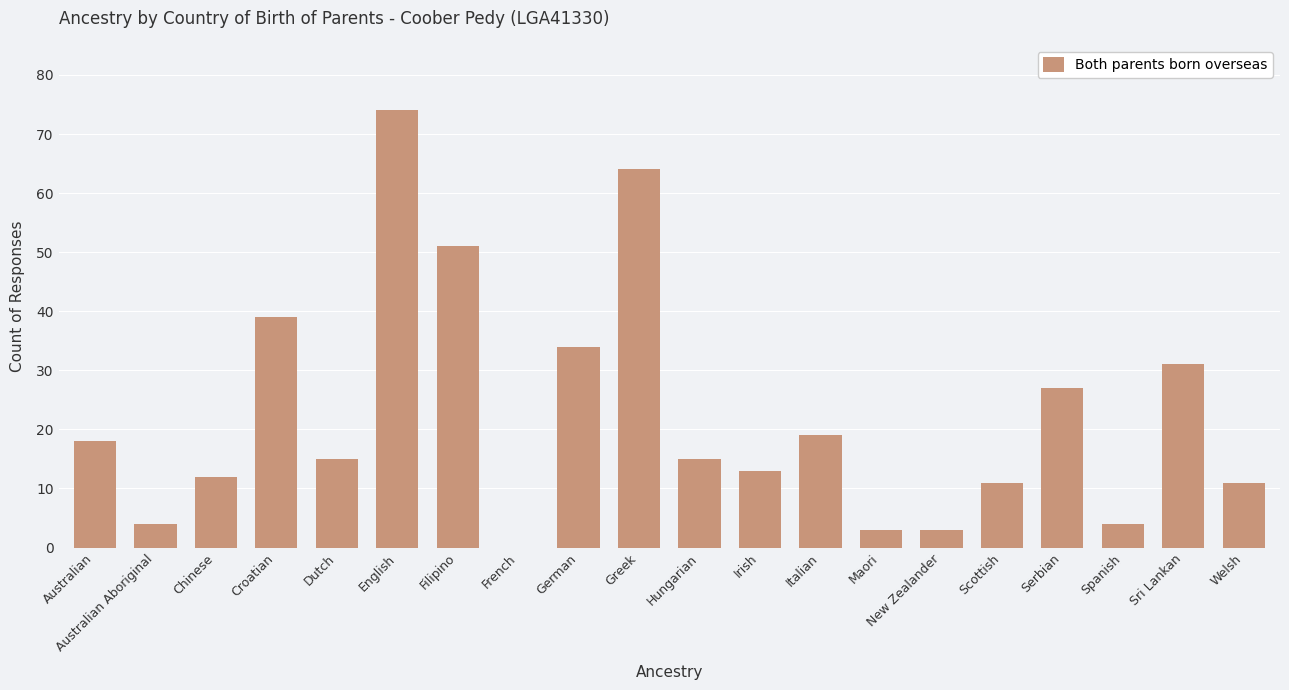

What is the sum of the values at Australian and English?

92